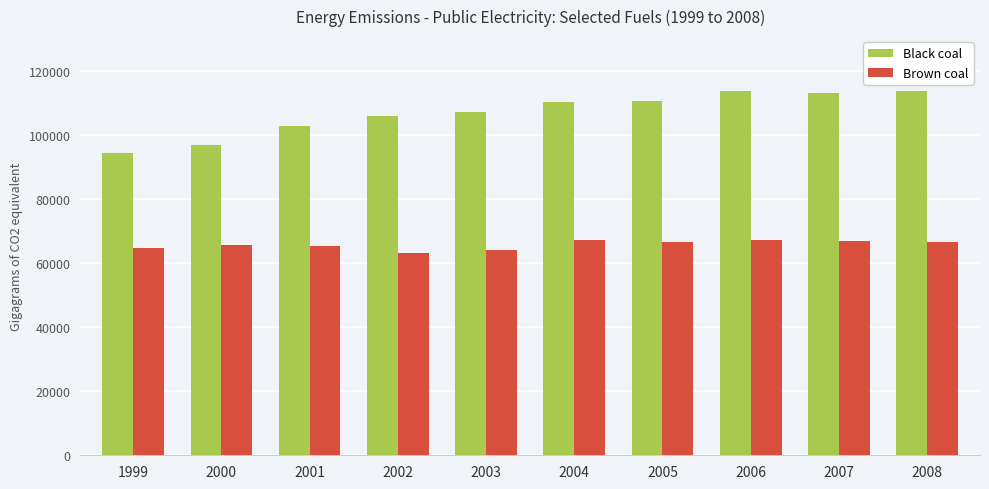

Between 1999 and 2004, which series saw the biggest shift?

Black coal